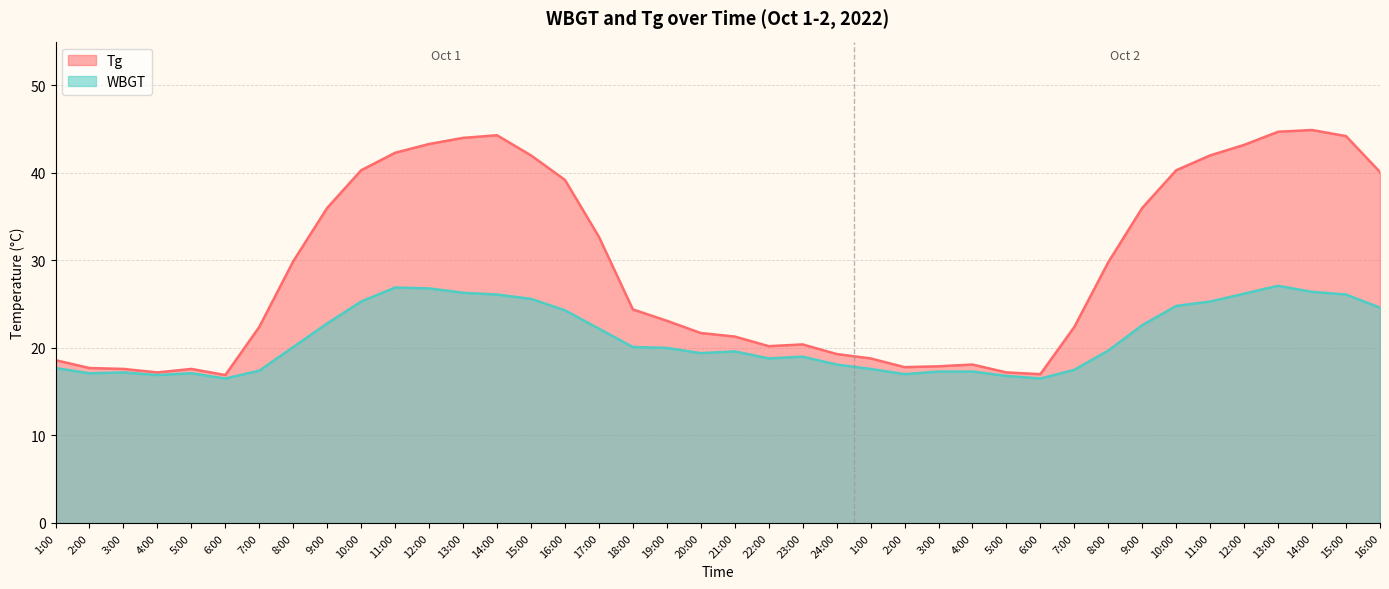

True or false: WBGT and Tg intersect in this chart.

False